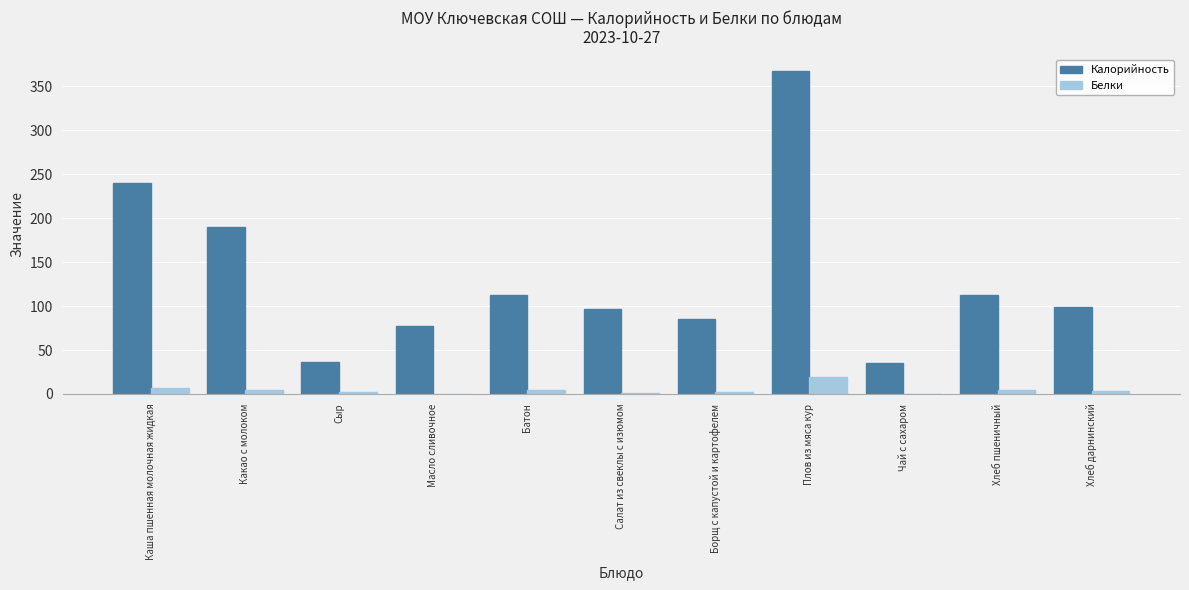

How many series are shown in this chart?

2